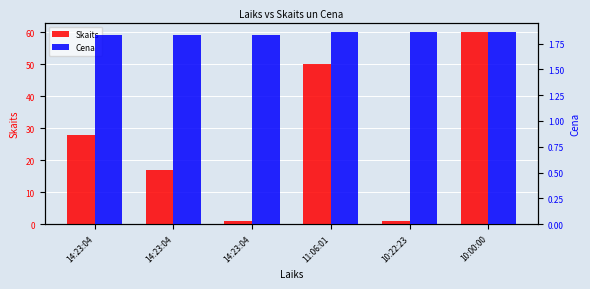

Reading right to left, extract all data points from this chart.

Skaits: 60.0	1.0	50.0	1.0	17.0	28.0
Cena: 1.9	1.9	1.9	1.8	1.8	1.8